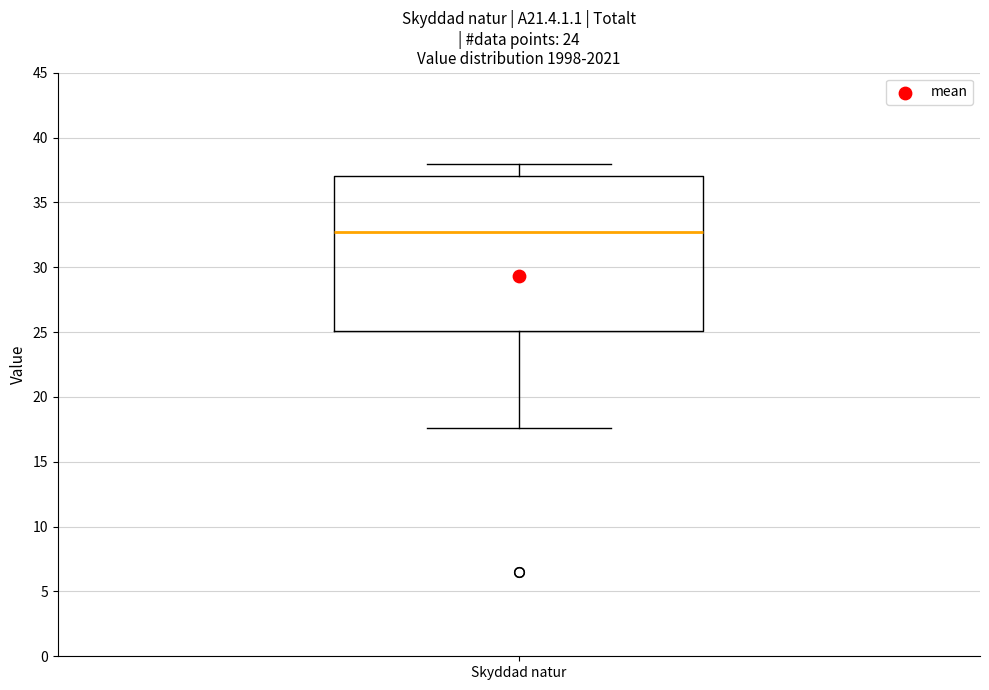

Transcribe this box plot: give where the median line is, the range the box spans, and where the two whiskers end, as read against the y-axis. The values are not printed on the chart, so give them approximately, as read against the axis.

median 33.0, box 25.0 to 37.0, whiskers 17.5 to 38.0